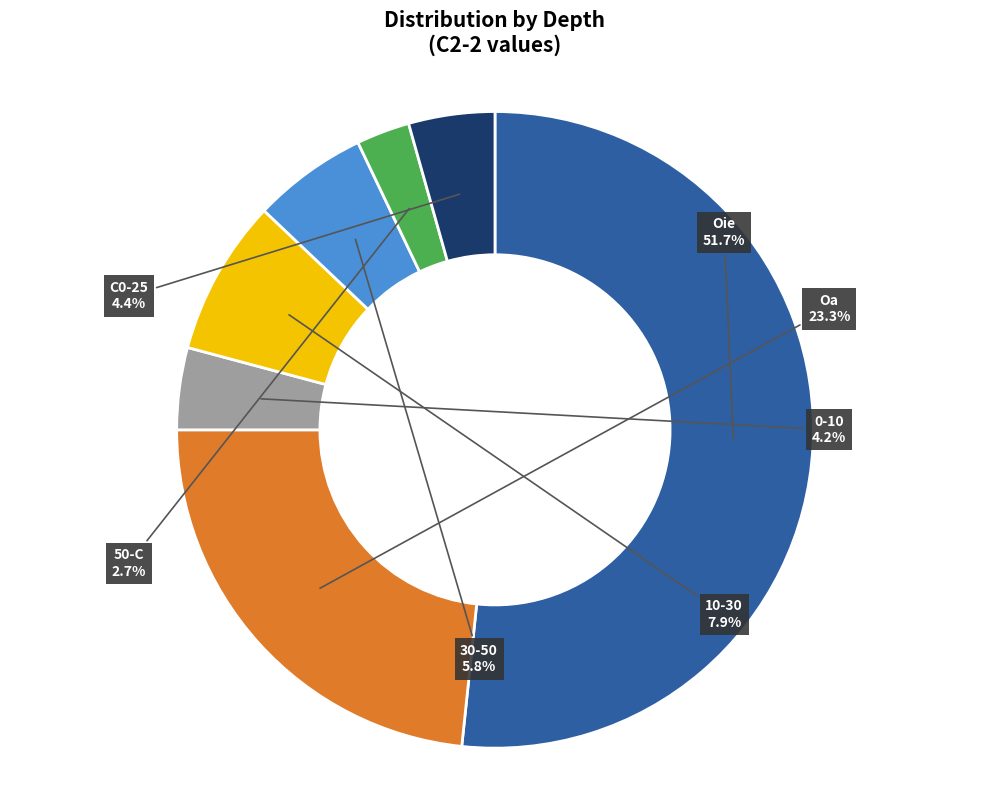

What portion of the pie excludes 0-10?

95.8%